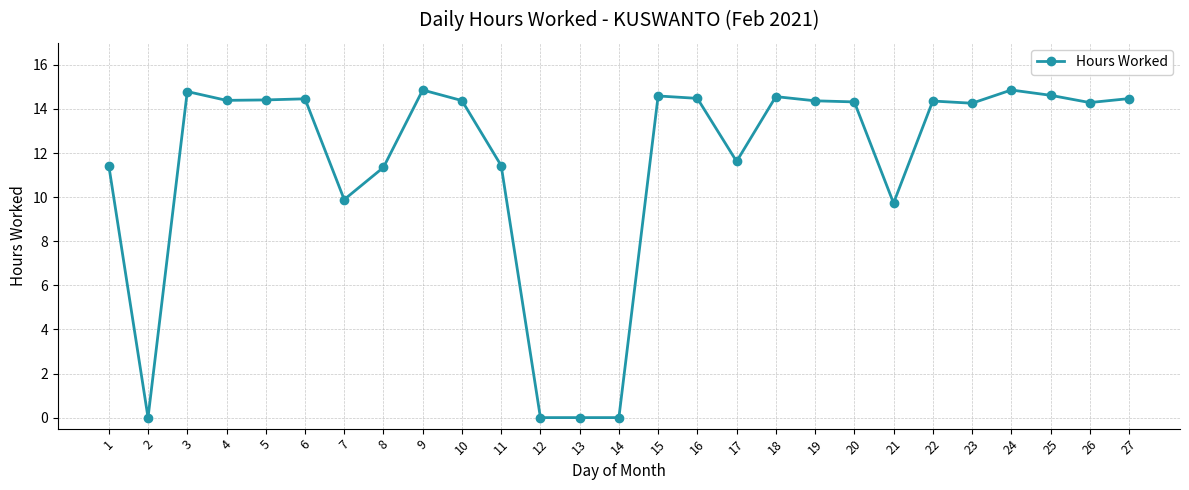

What is the greatest value displayed?

14.9